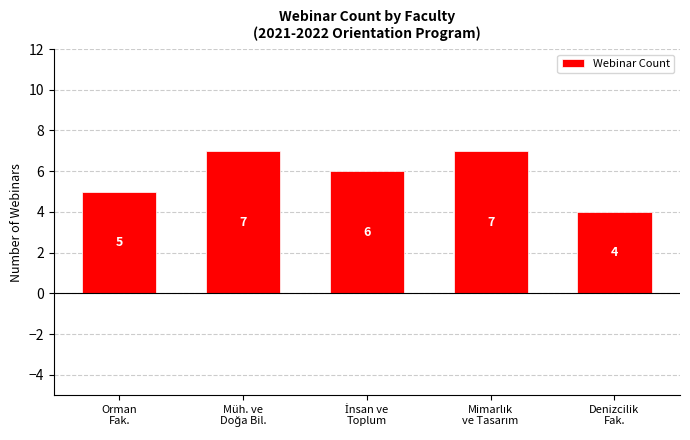

What is the value of the 3rd bar from the left?

6